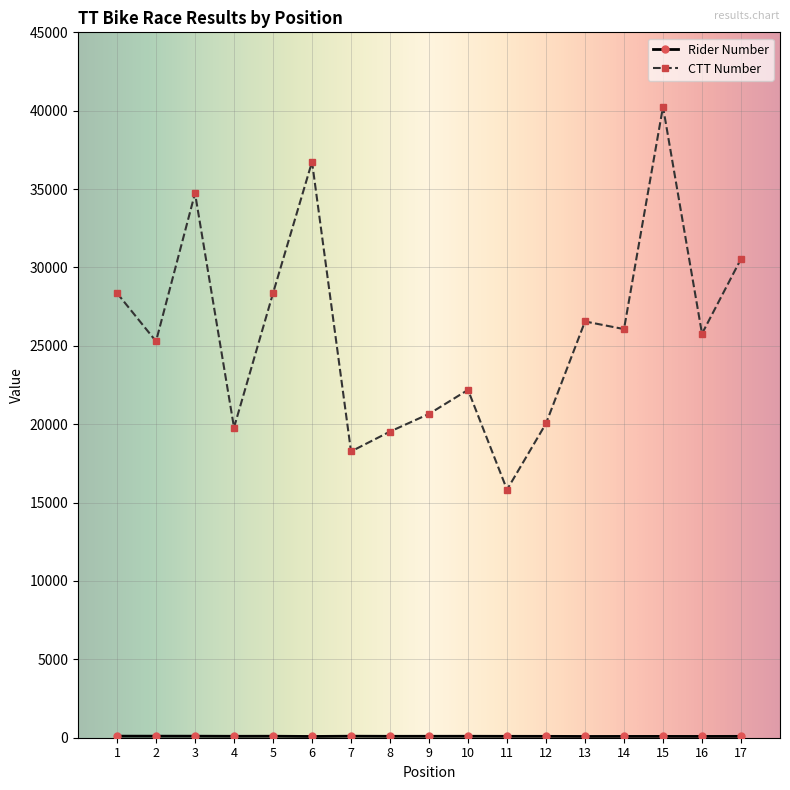

The value of CTT Number at 16 is 36137. True or false?

False